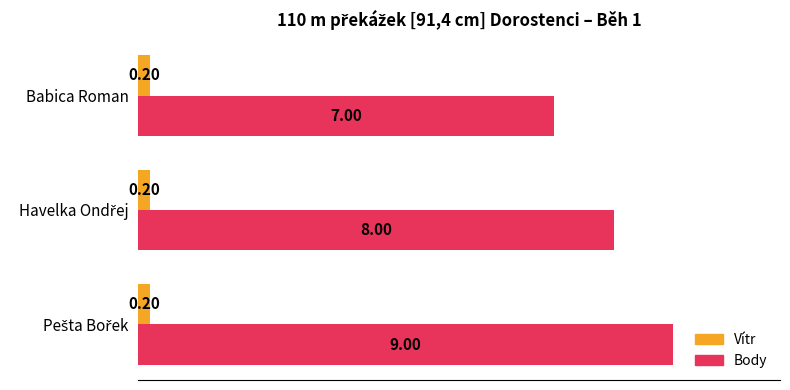

Rank the series by their maximum value, from lowest to highest.

Vítr, Body